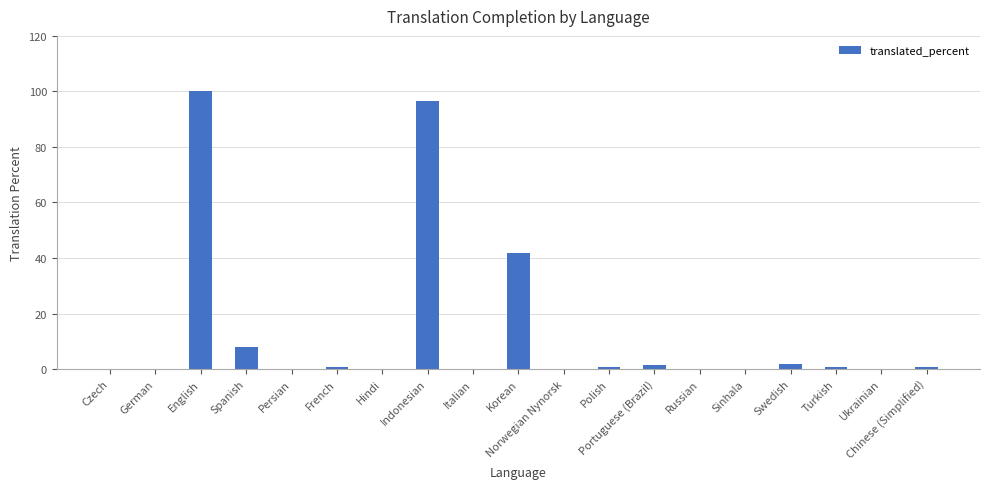

What is the sum of the values at Korean and Russian?

41.9